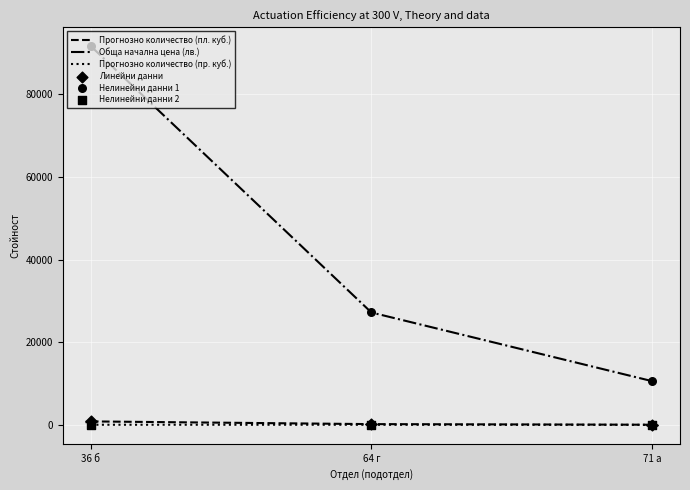

At which category is the sum across all series the highest?

36 б